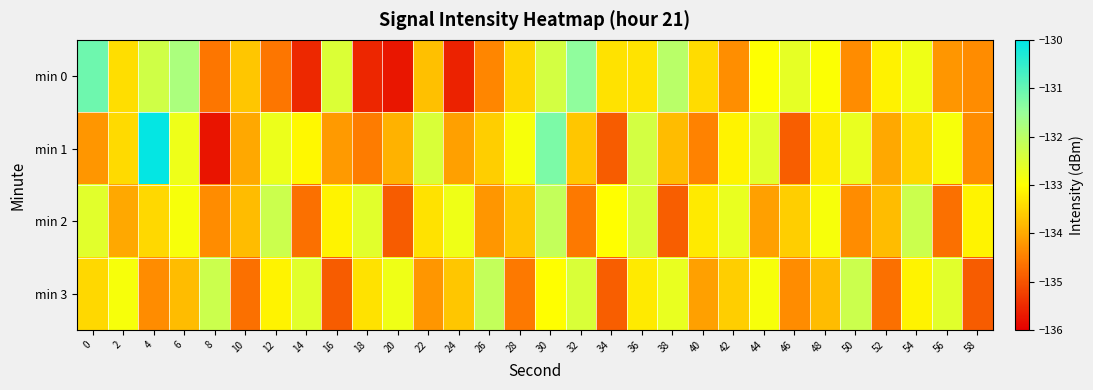

Which series has the largest range (max minus min)?

min 1